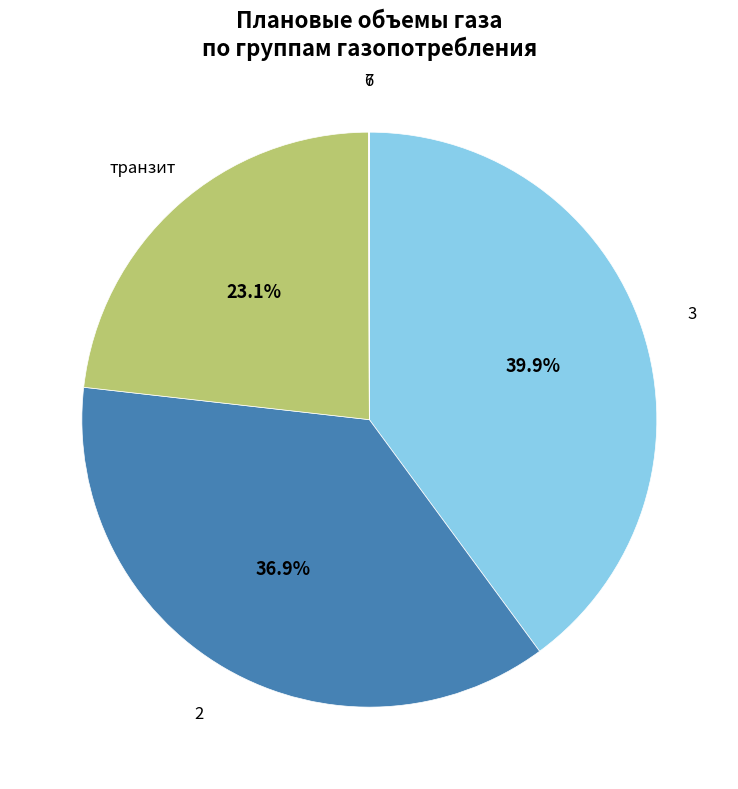

Is there a majority slice in this chart?

No